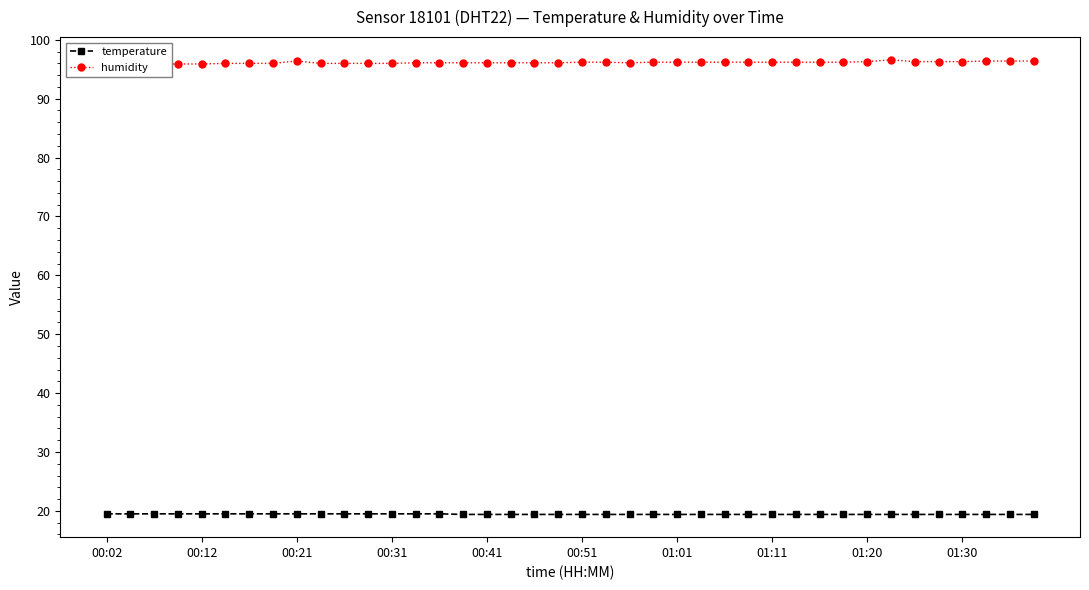

True or false: humidity and temperature cross at least once.

False